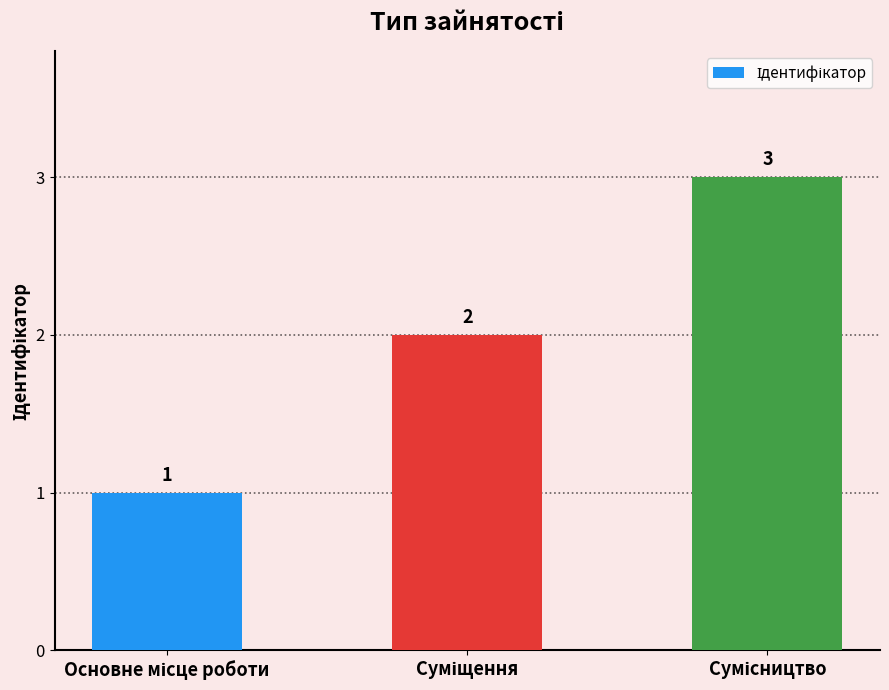

What is the sum of all values?

6